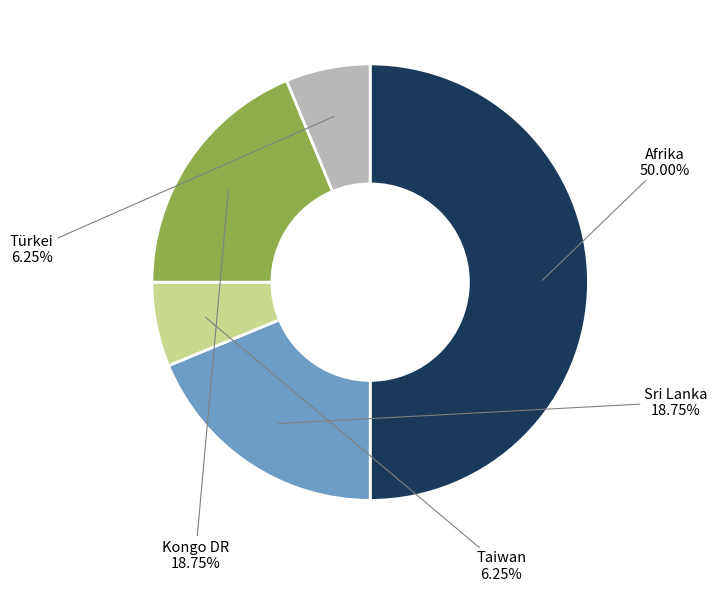

How many slices are in this pie chart?

5